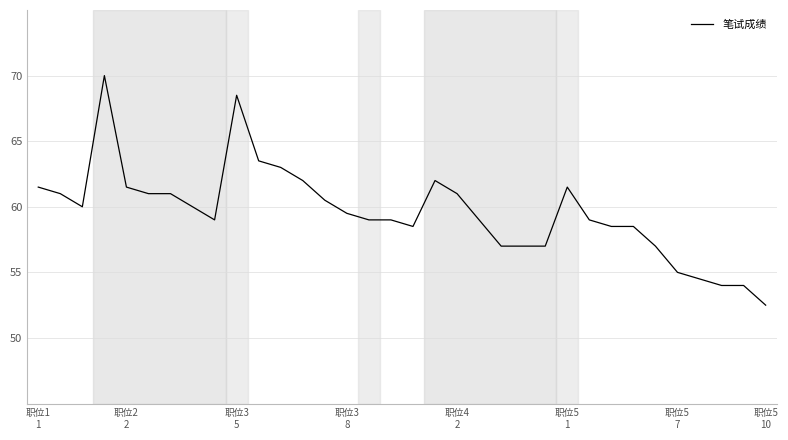

Does the chart have visible grid lines?

Yes